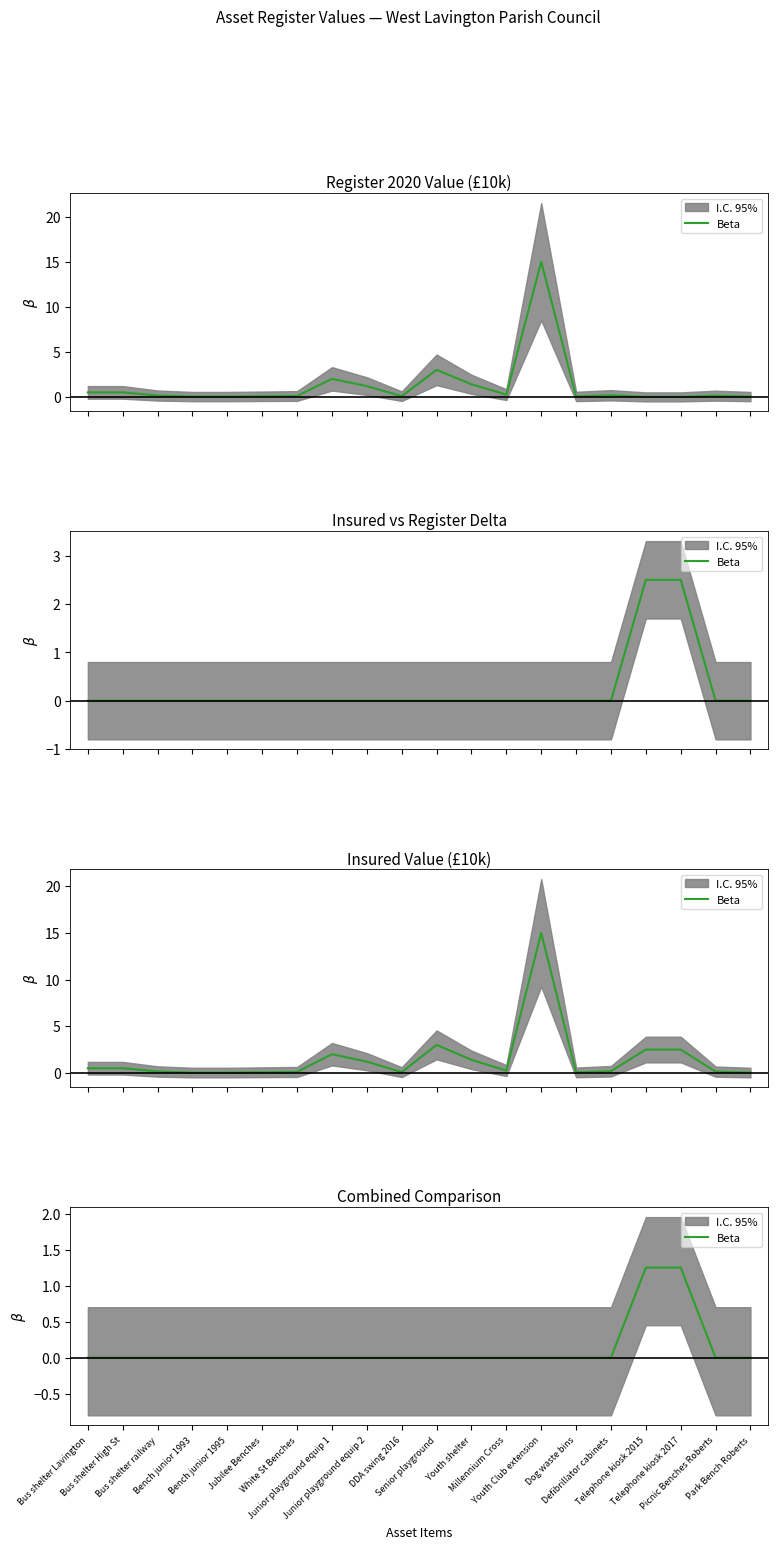

Reading left to right, extract all data points from this chart.

Bus shelter Lavington=0.0	Bus shelter High St=0.0	Bus shelter railway=0.0	Bench junior 1993=0.0	Bench junior 1995=0.0	Jubilee Benches=0.0	White St Benches=0.0	Junior playground equip 1=0.0	Junior playground equip 2=0.0	DDA swing 2016=0.0	Senior playground=0.0	Youth shelter=0.0	Millennium Cross=0.0	Youth Club extension=0.0	Dog waste bins=0.0	Defibrillator cabinets=0.0	Telephone kiosk 2015=1.2	Telephone kiosk 2017=1.2	Picnic Benches Roberts=0.0	Park Bench Roberts=0.0